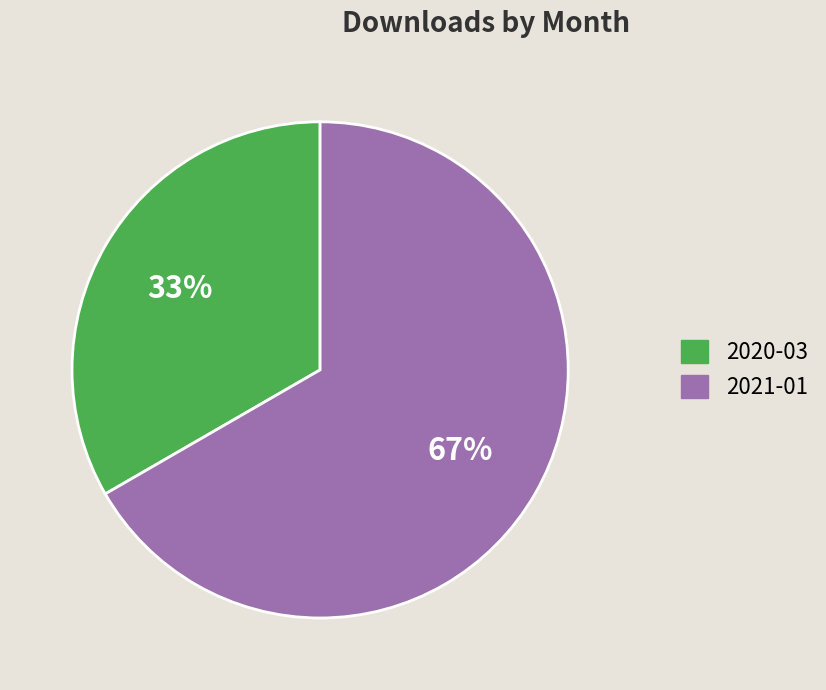

Which slice is the smallest?

2020-03